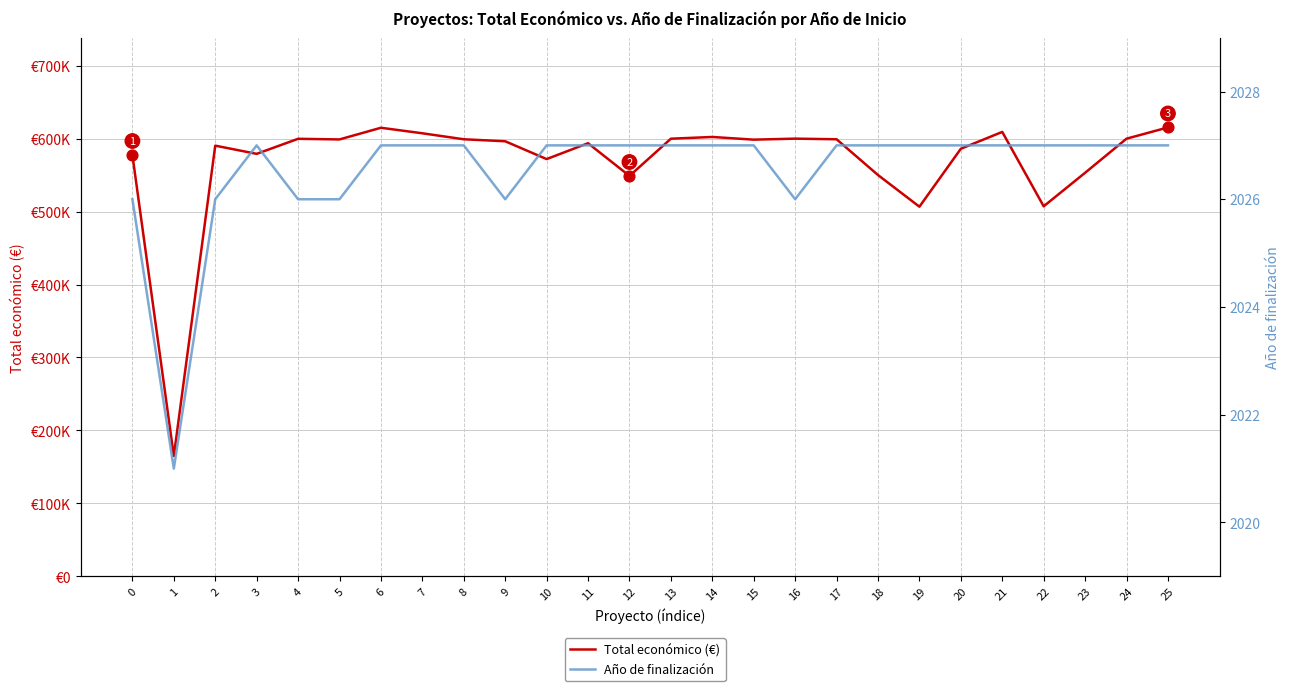

What is the total value across all series at 25?

617402.0